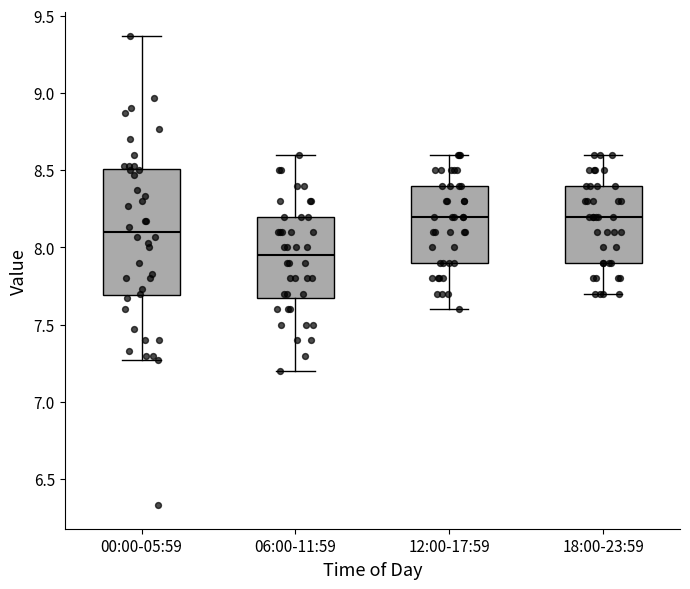

Which box's median line is the lowest?

06:00-11:59